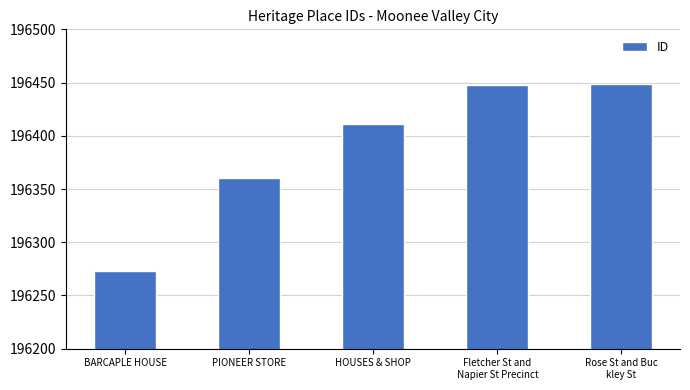

The chart shows a value of 60621 at BARCAPLE HOUSE. True or false?

False